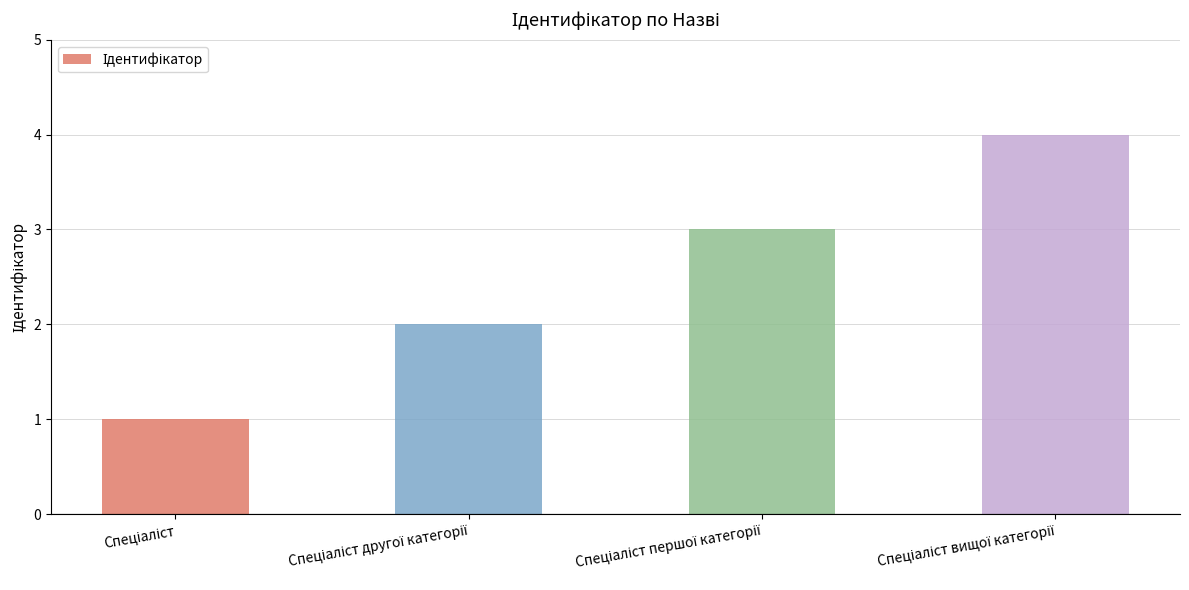

What is the sum of all values?

10